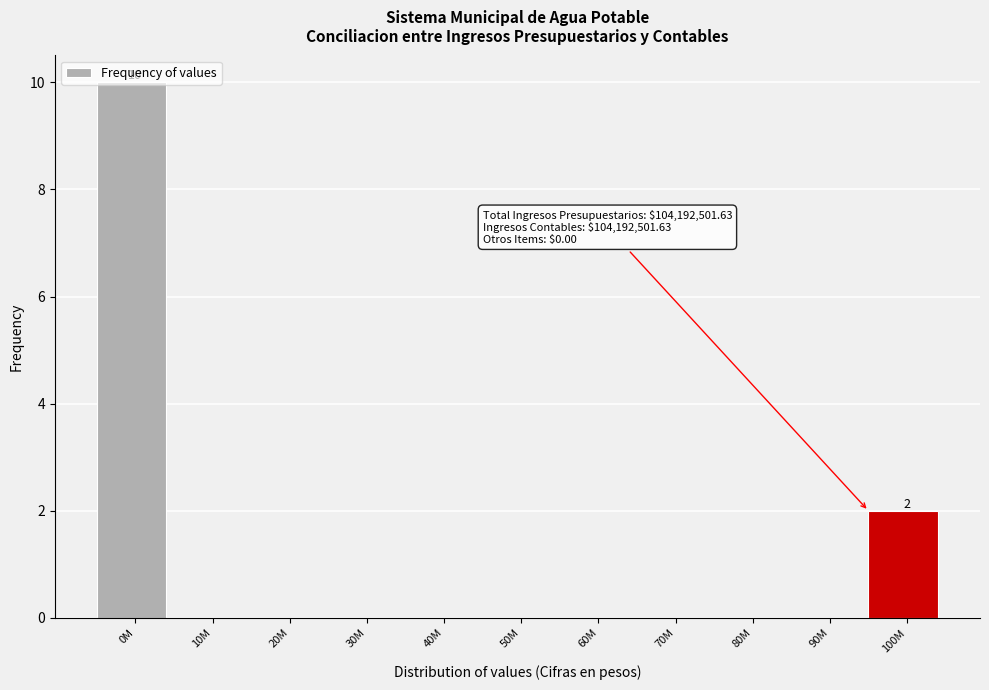

The chart shows a value of 0 at 60M. True or false?

True